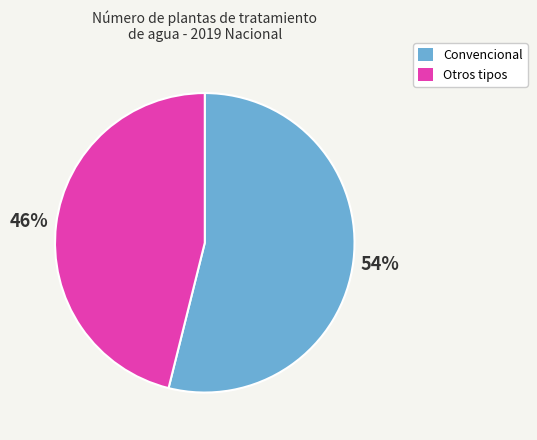

To the nearest percent, what percentage of the pie is Convencional?

54%